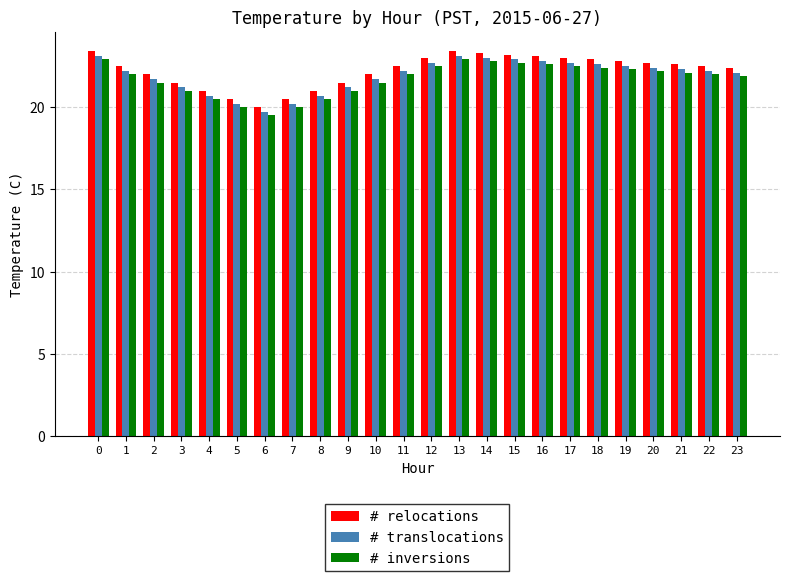

What is the difference between the highest and lowest values at 0?

0.5